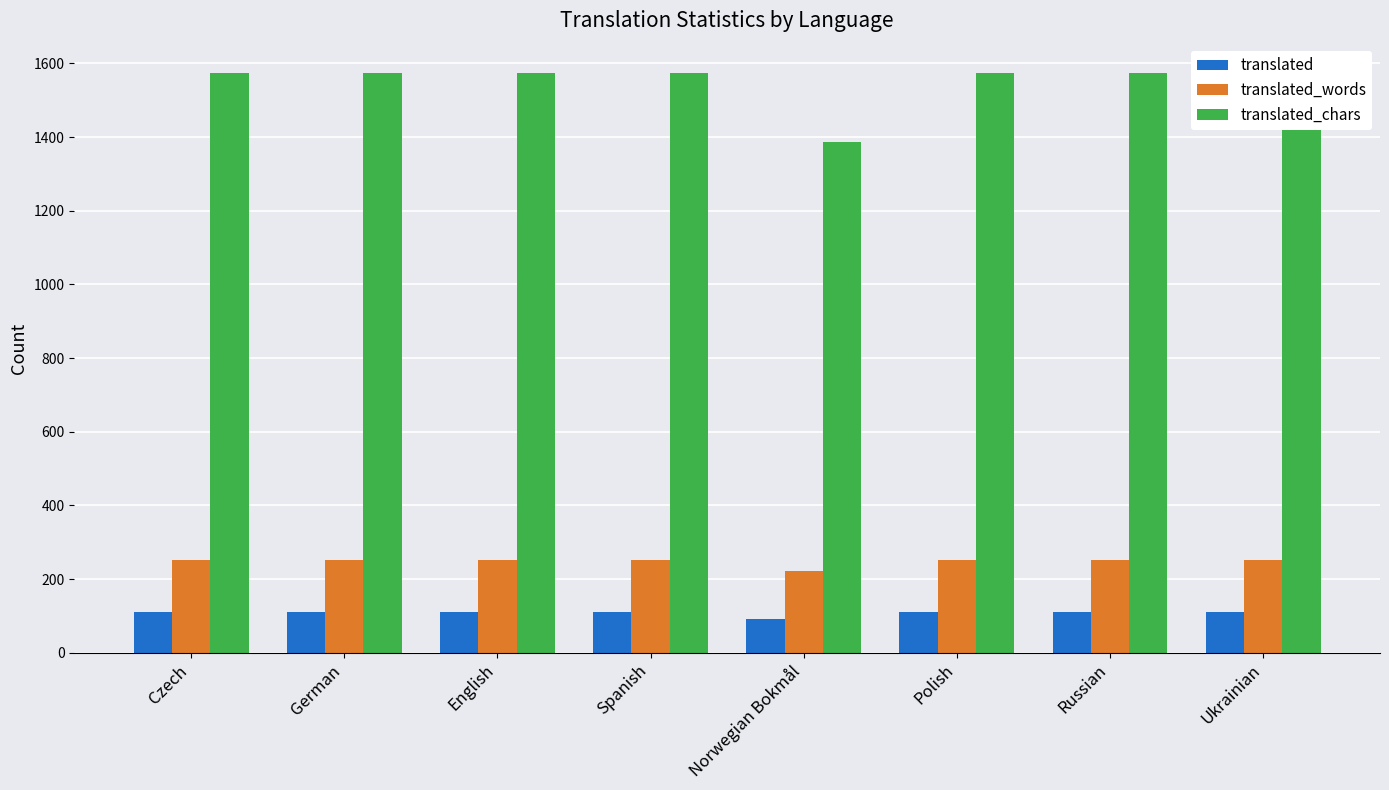

Does the chart contain any negative values?

No